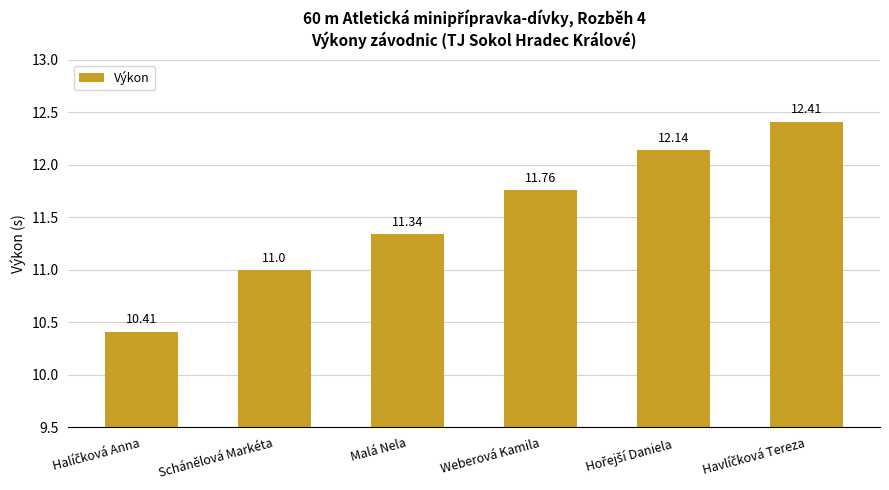

What is the change in value from Schánělová Markéta to Malá Nela?

+0.3